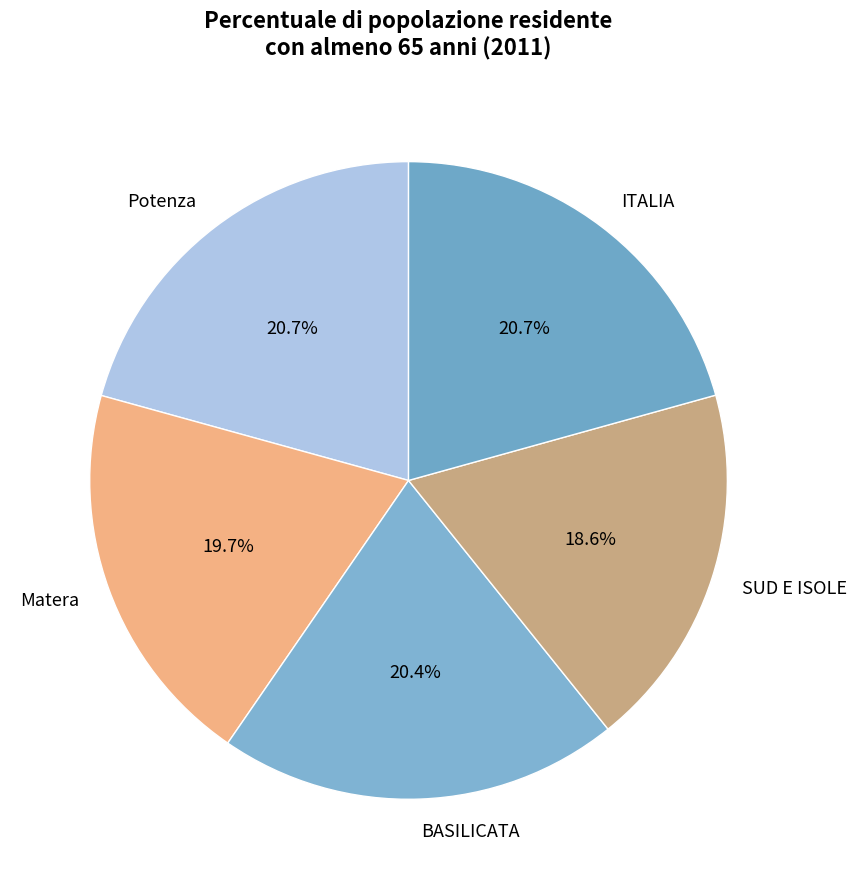

What percentage do BASILICATA and Matera together represent?

40.1%